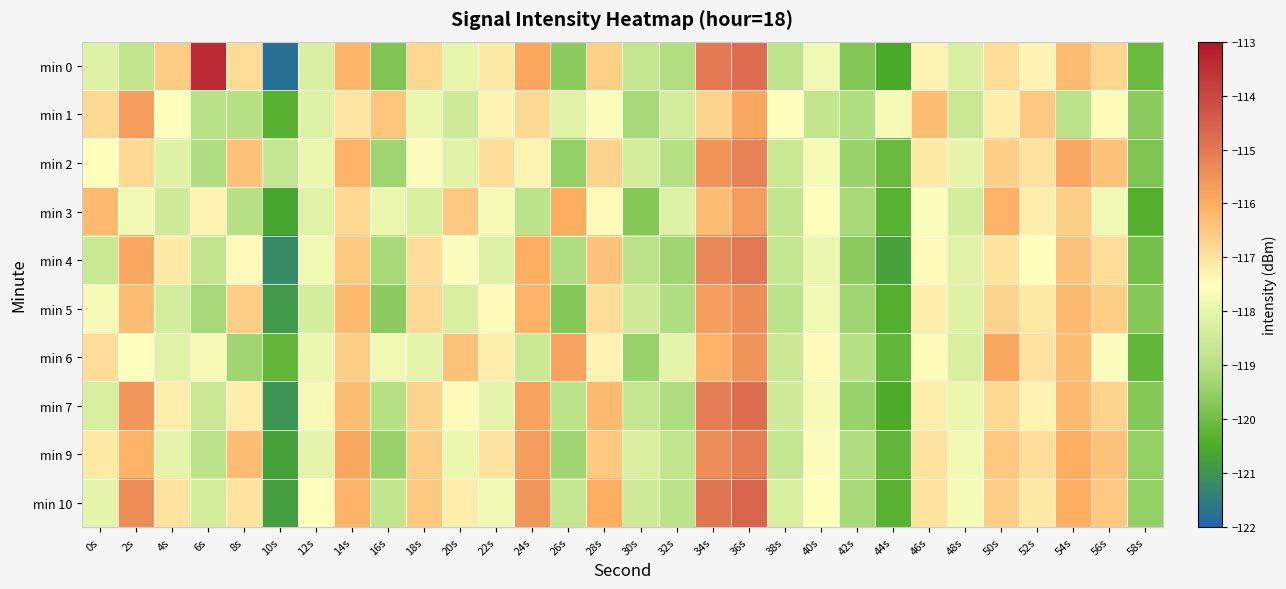

At which category is the sum across all series the highest?

36s